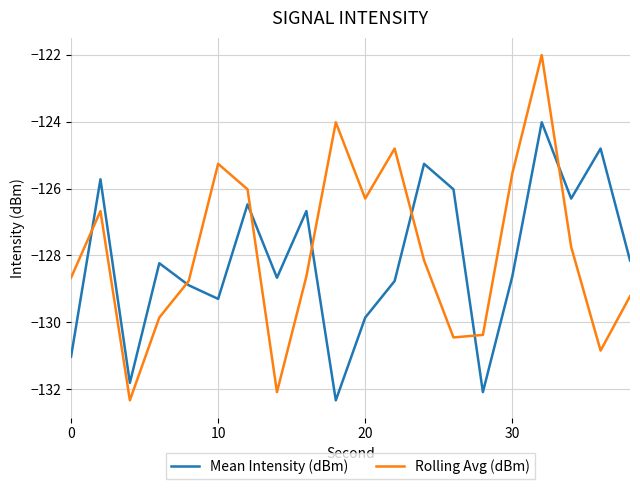

How many interior local peaks does the Mean Intensity (dBm) series have?

7